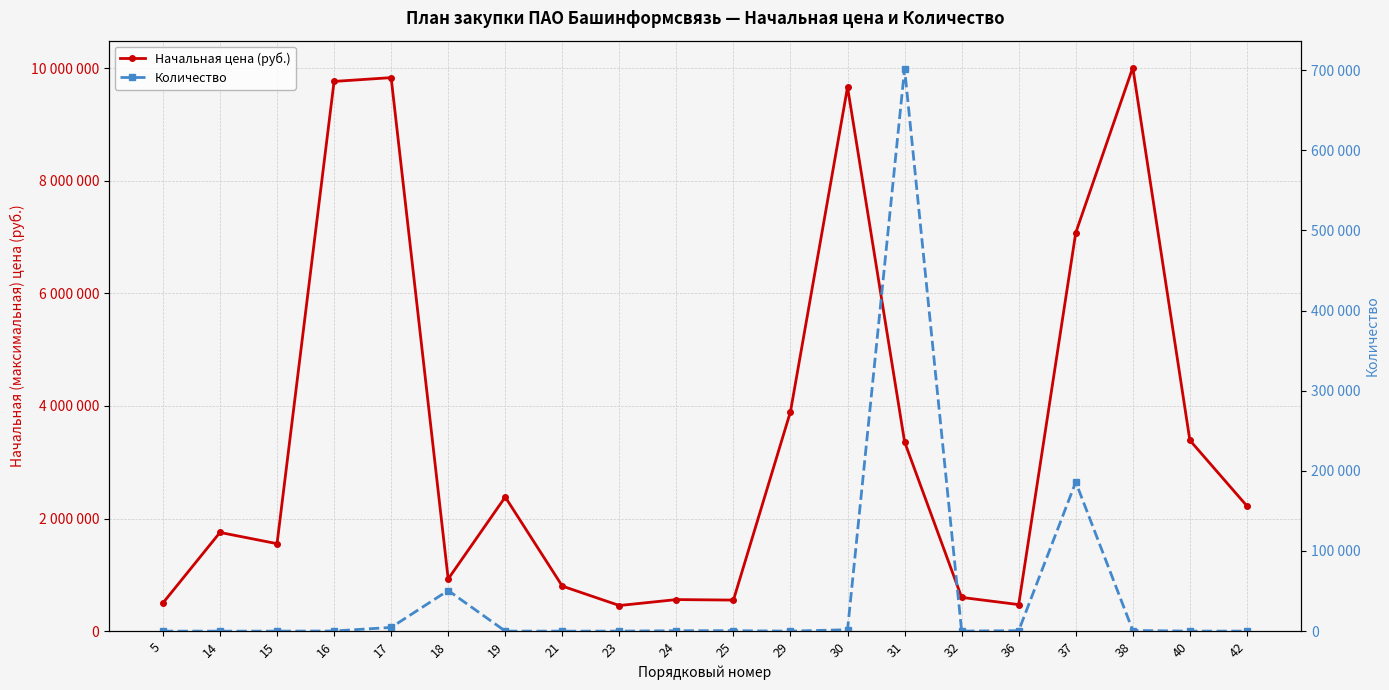

Which series has the widest spread of values?

Начальная цена (руб.)